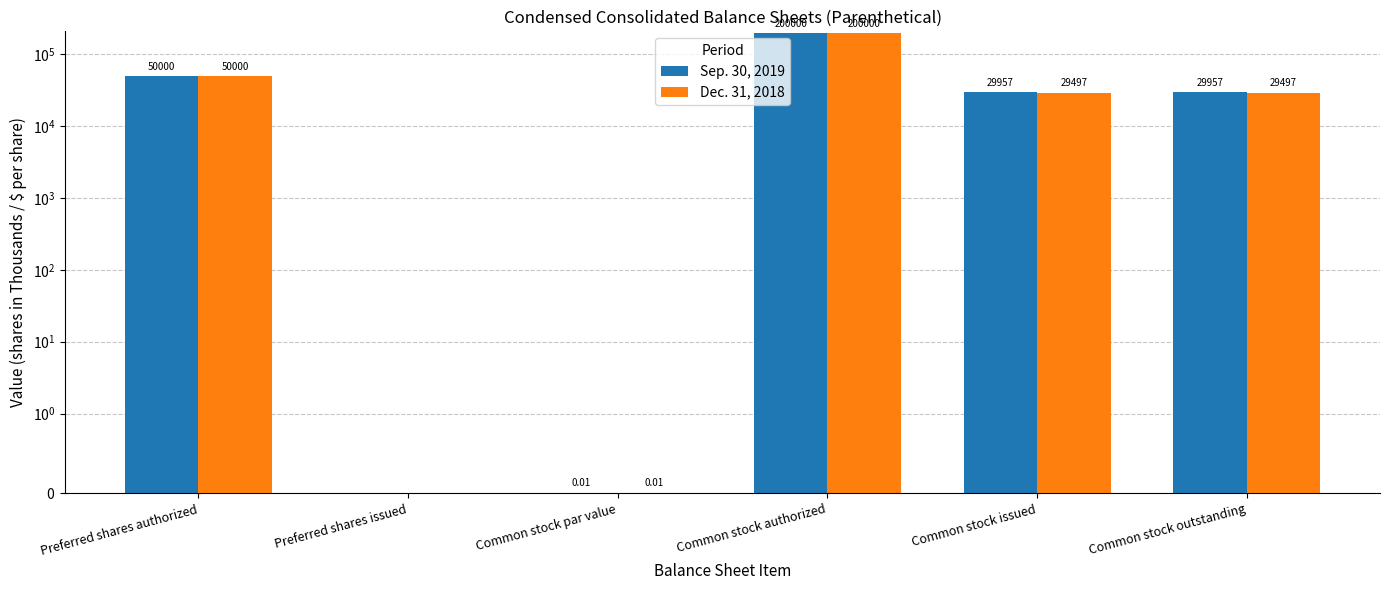

What is the label of the 6th bar from the left?

Common stock outstanding